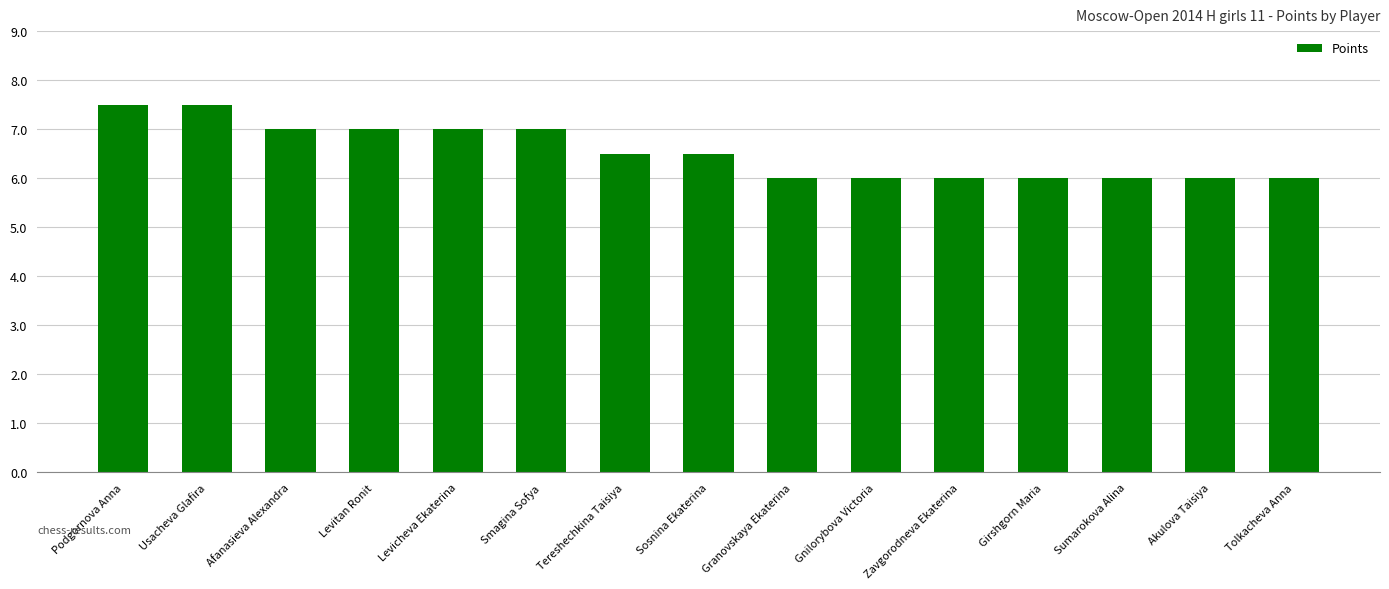

Approximately how many times larger is the value at Gnilorybova Victoria compared to Granovskaya Ekaterina?

1.0